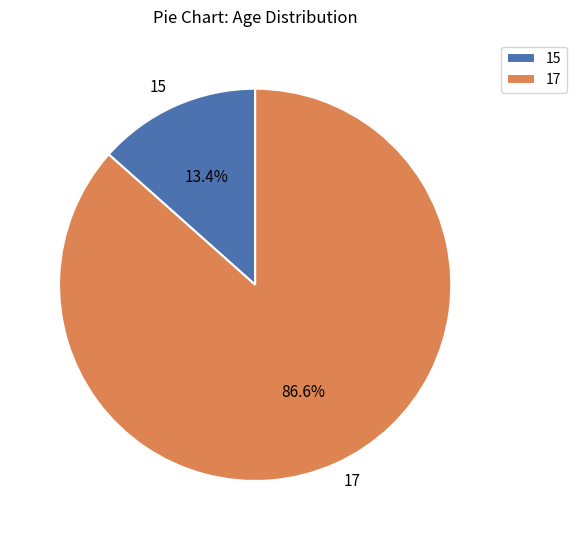

To the nearest percent, what portion does 15 represent?

13%